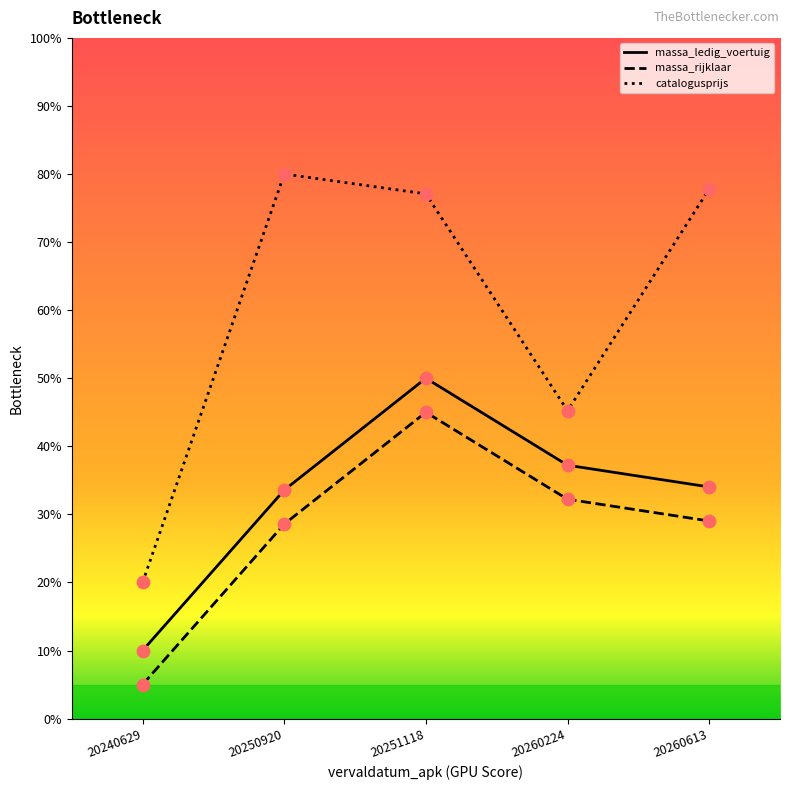

Which series has the largest total across all categories?

catalogusprijs